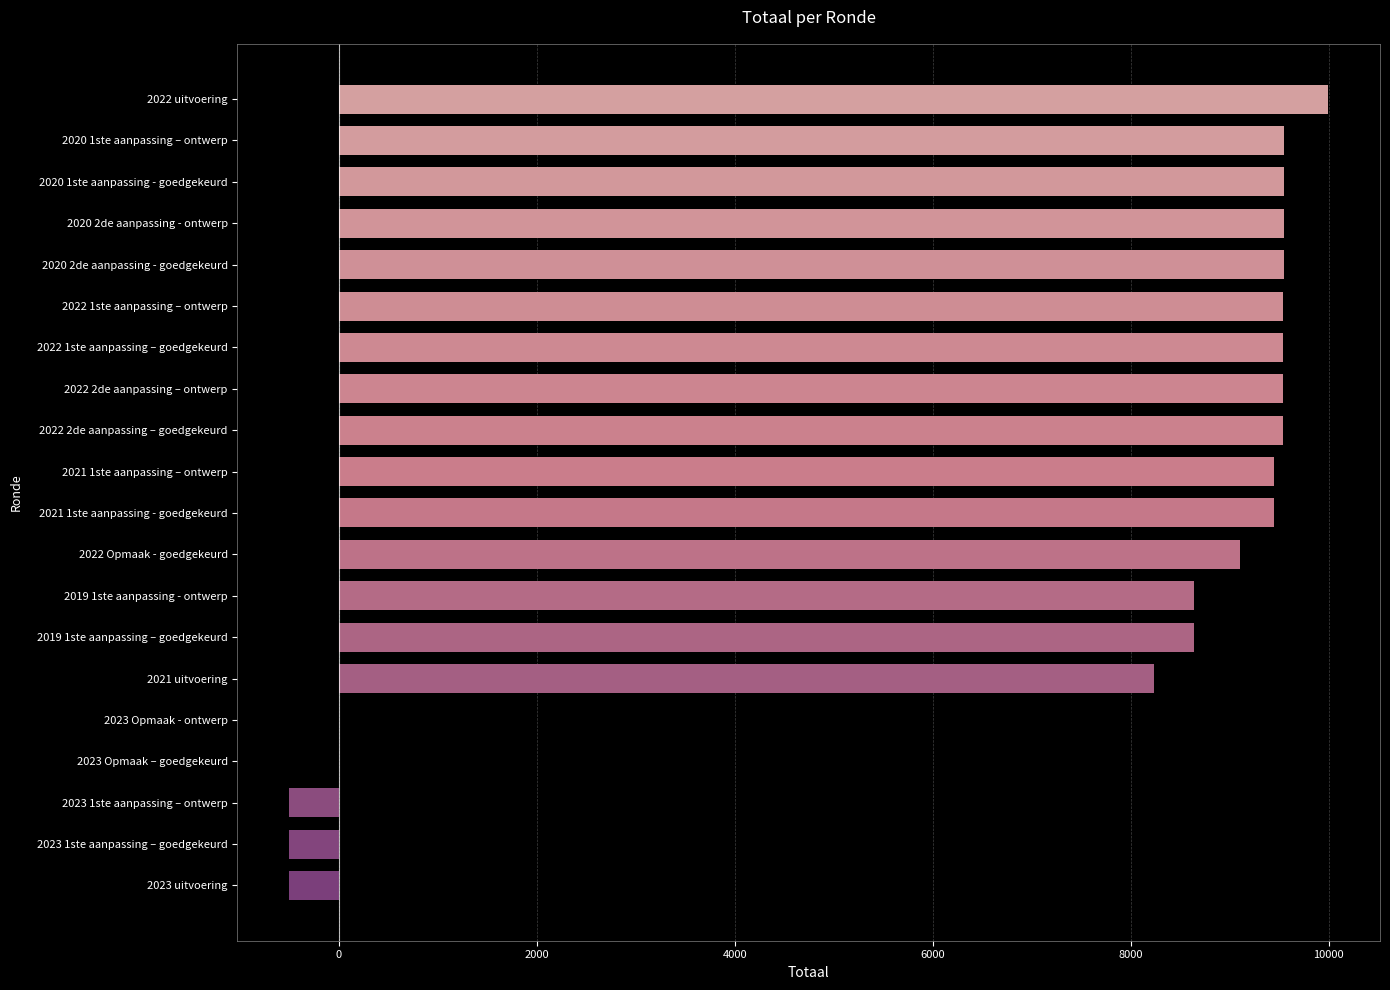

What is the maximum value shown in the chart?

9995